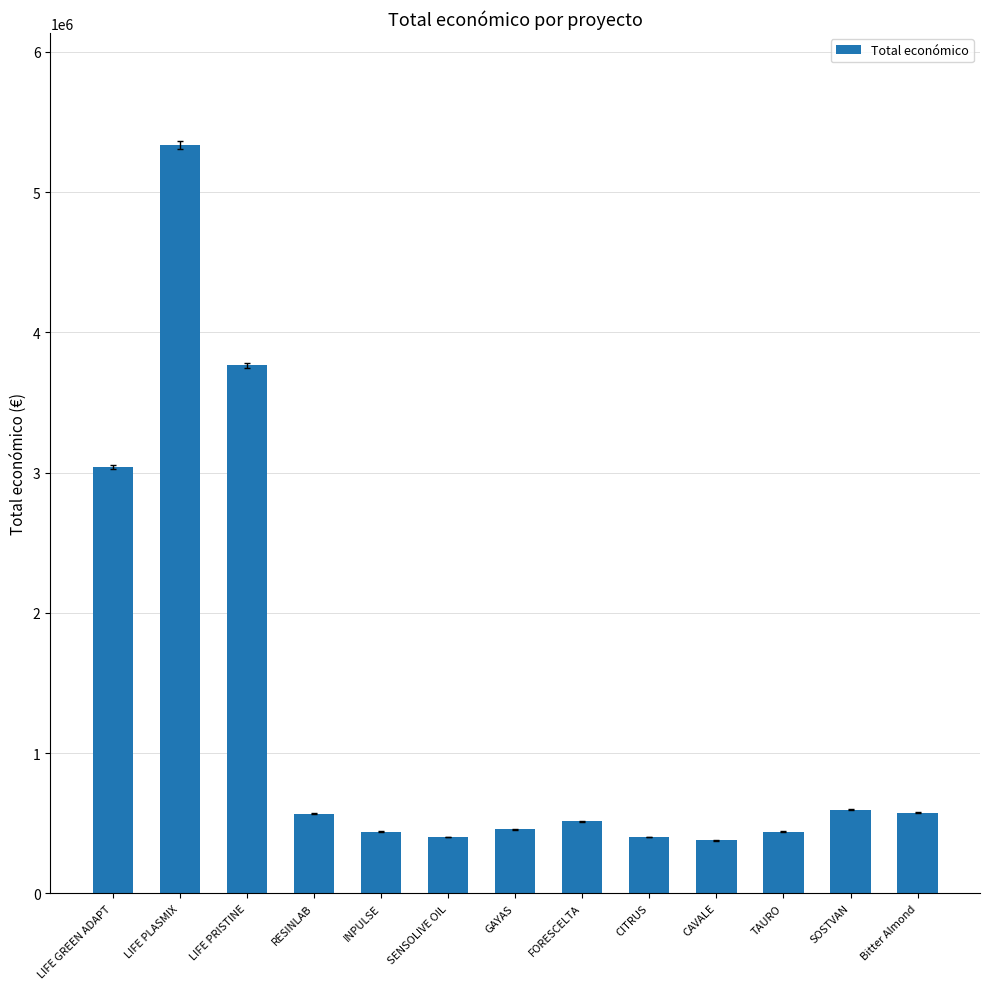

Does the chart contain any negative values?

No